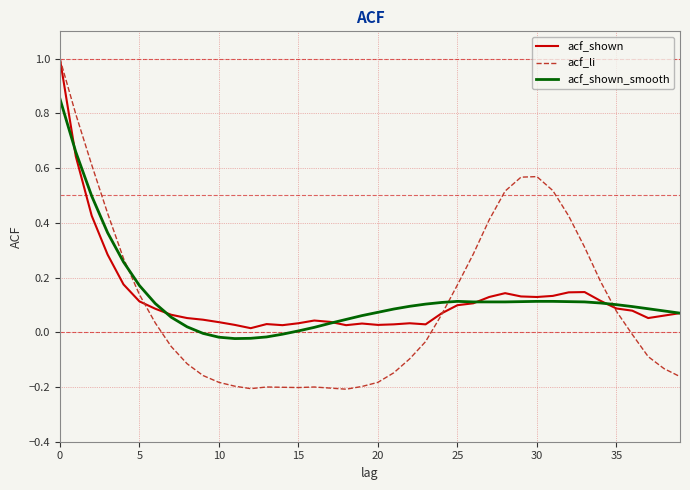

What is the maximum value shown in the chart?

1.0